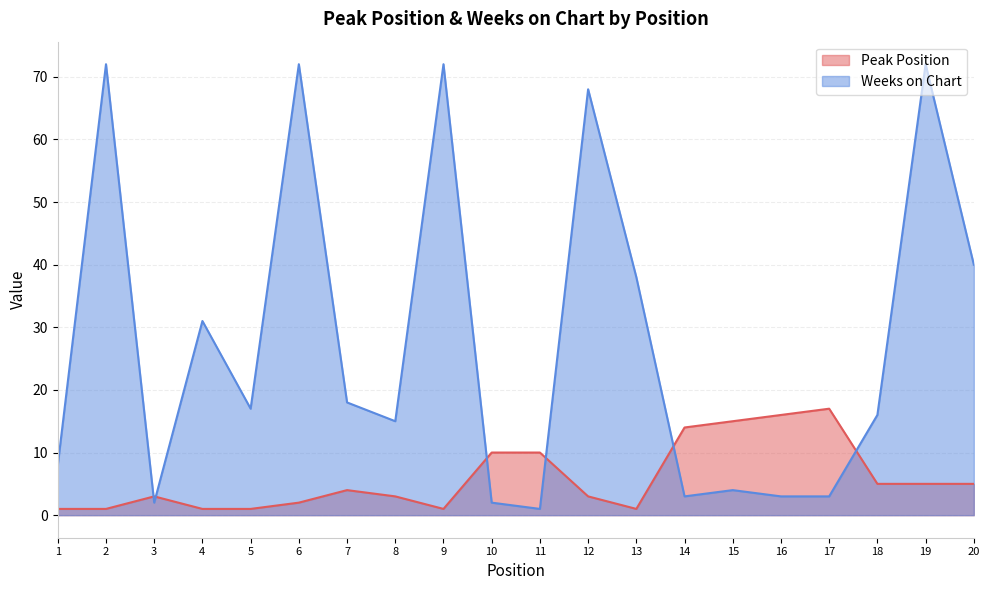

How many series are shown in this chart?

2